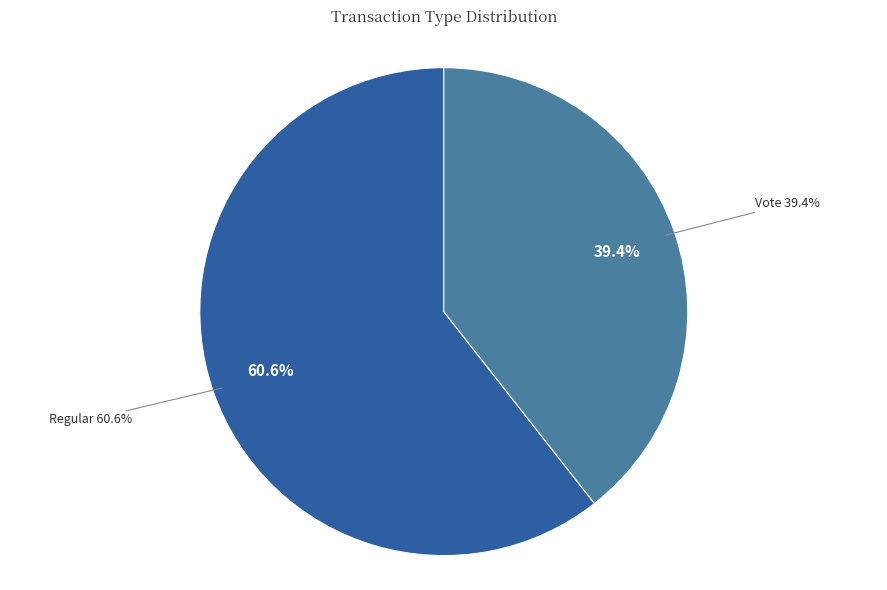

True or false: Vote accounts for 26% of the total.

False